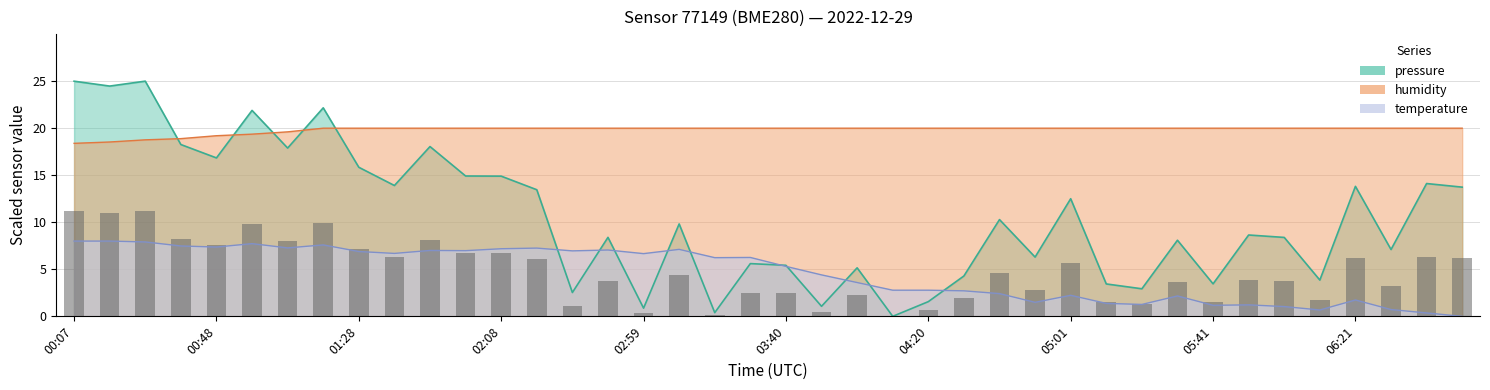

Reading left to right, transcribe all the data shown in this chart.

pressure: 25.0	24.5	25.0	18.3	16.8	21.9	17.9	22.2	15.8	13.9	18.0	14.9	14.9	13.5	2.5	8.4	0.9	9.8	0.4	5.6	5.4	1.1	5.2	0.0	1.6	4.3	10.3	6.3	12.5	3.4	2.9	8.1	3.5	8.6	8.4	3.9	13.8	7.1	14.1	13.7
humidity: 18.4	18.5	18.8	18.9	19.2	19.4	19.6	20.0	20.0	20.0	20.0	20.0	20.0	20.0	20.0	20.0	20.0	20.0	20.0	20.0	20.0	20.0	20.0	20.0	20.0	20.0	20.0	20.0	20.0	20.0	20.0	20.0	20.0	20.0	20.0	20.0	20.0	20.0	20.0	20.0
temperature: 8.0	8.0	7.9	7.5	7.4	7.7	7.3	7.6	6.9	6.7	7.0	7.0	7.2	7.3	7.0	7.1	6.7	7.1	6.2	6.3	5.3	4.4	3.6	2.8	2.8	2.7	2.4	1.5	2.2	1.4	1.3	2.2	1.2	1.2	1.0	0.7	1.7	0.7	0.4	0.0